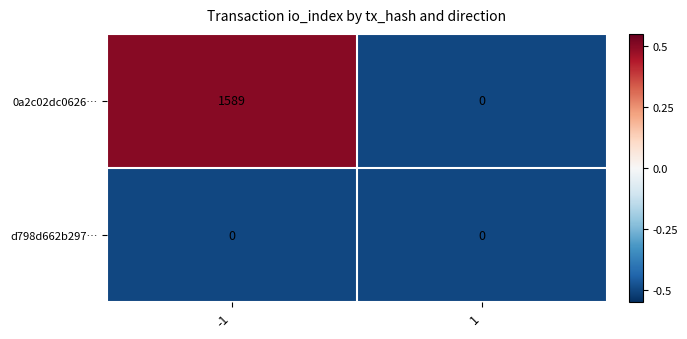

How many values in the 0a2c02dc0626… series are below 1589?

1